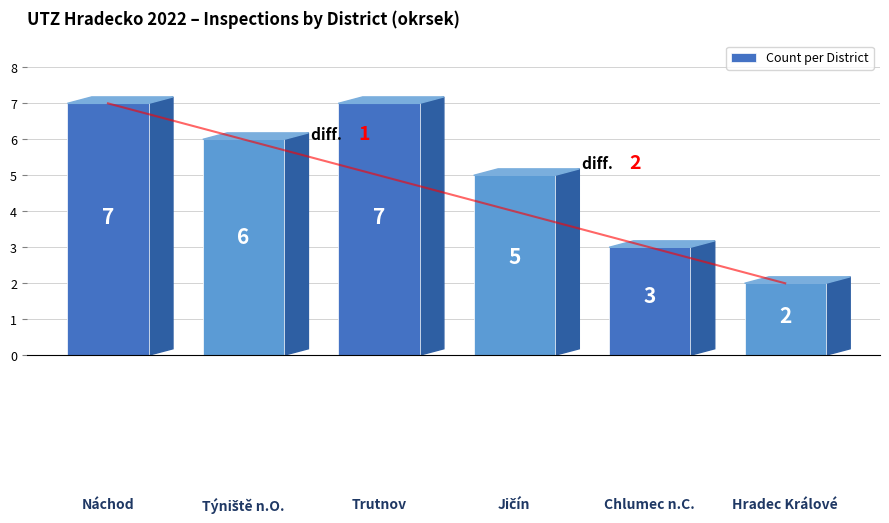

What is the value of the 6th bar from the left?

2